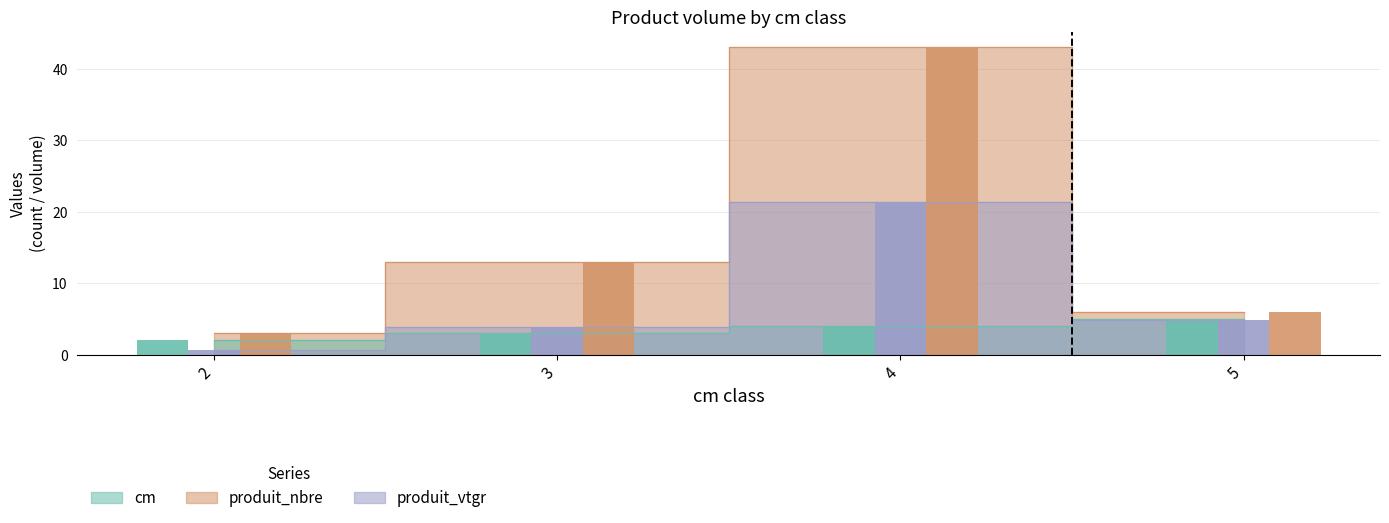

How many groups of bars are there?

4